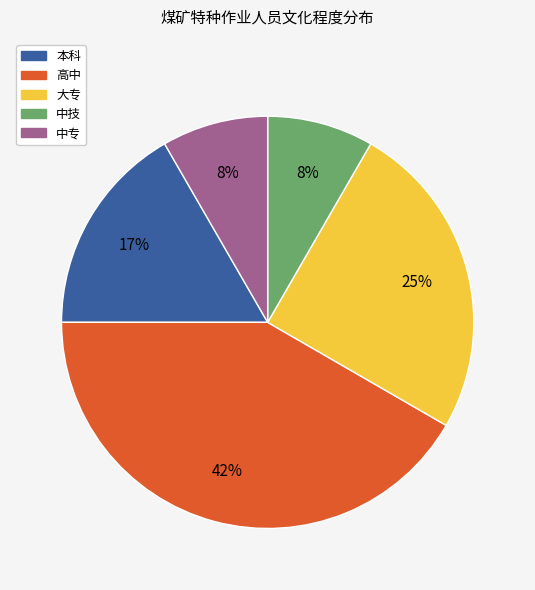

What is the largest slice in the pie chart?

高中